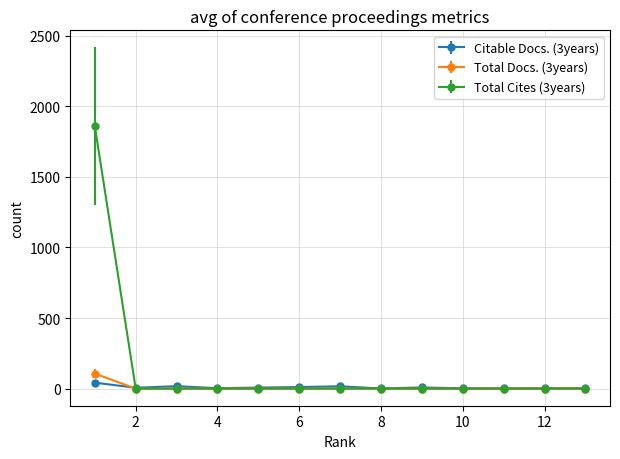

Which series has the widest spread of values?

Total Cites (3years)